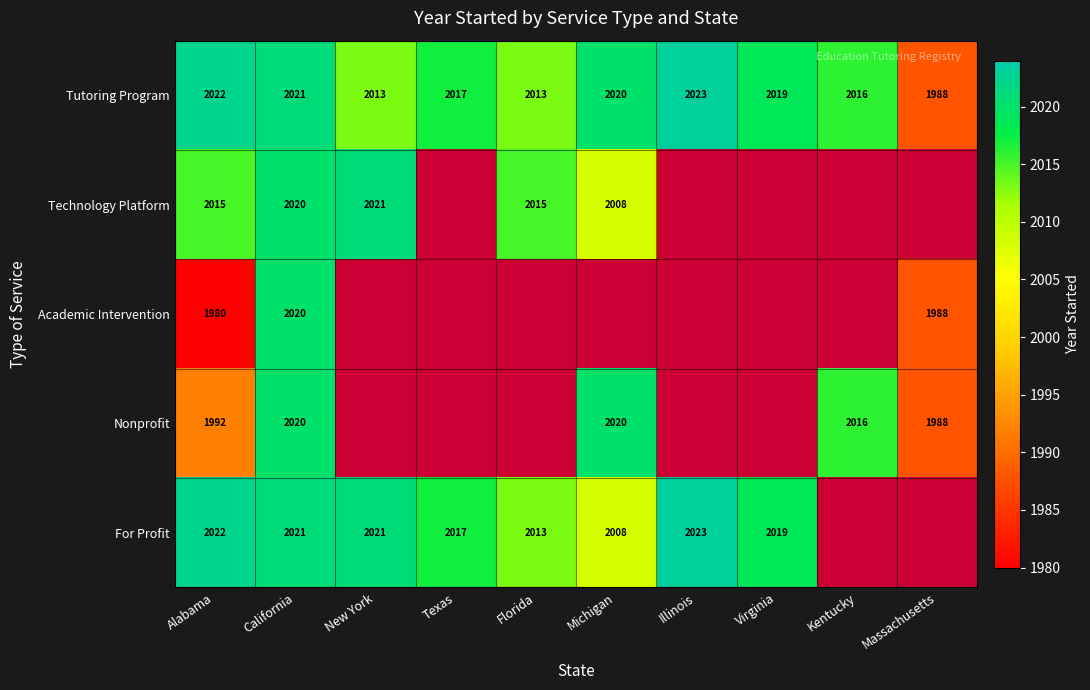

What is the minimum value for Tutoring Program?

1988